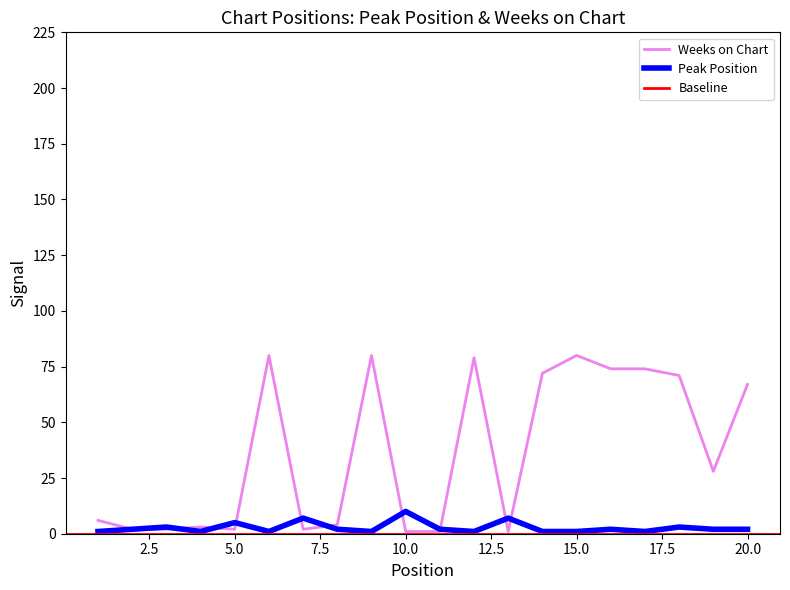

Is it true that Weeks on Chart equals 67 at 20.0?

True